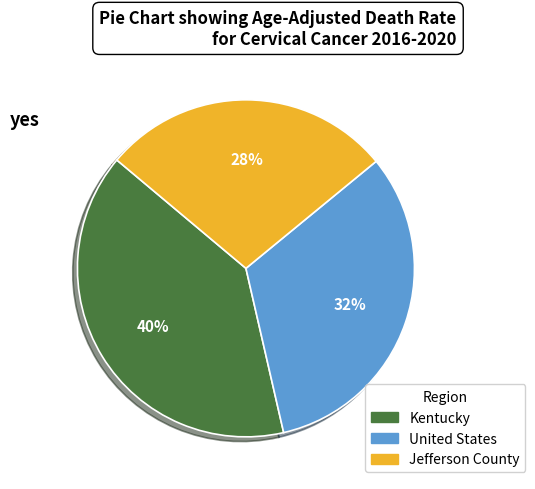

Rank the categories by value from lowest to highest.

Jefferson County, United States, Kentucky